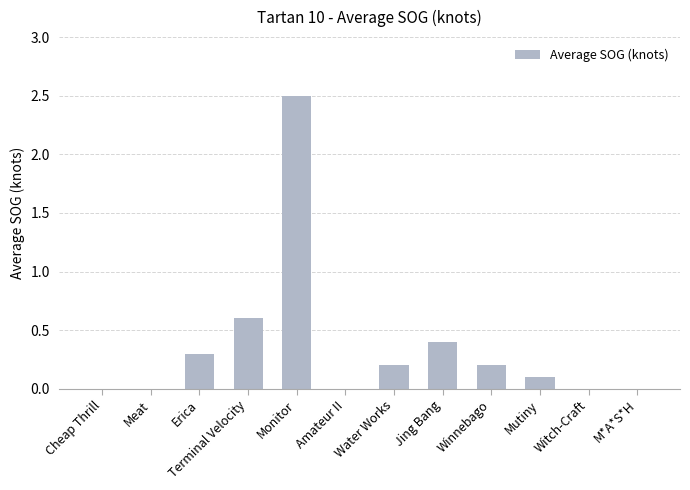

How many distinct data groups are displayed?

1